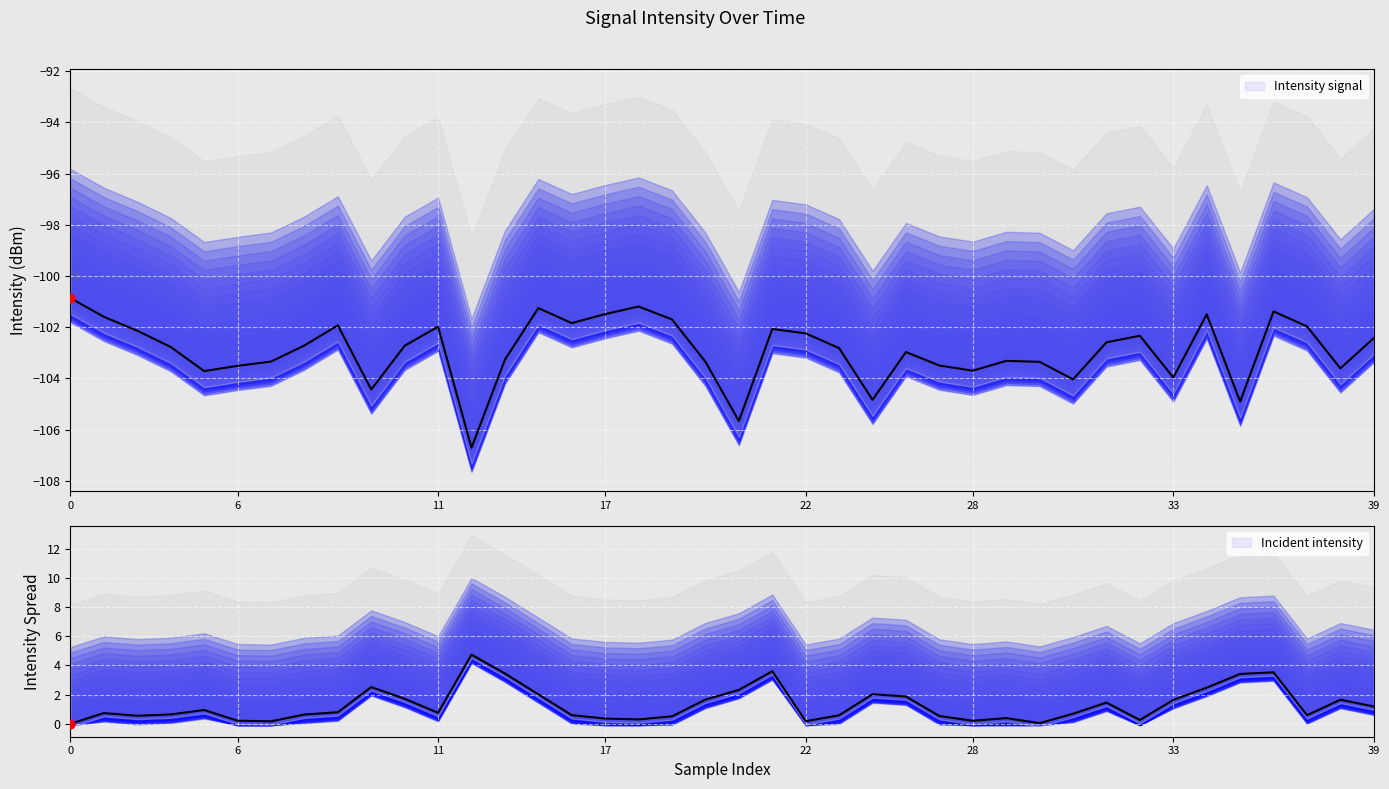

At how many categories does at least one series exceed -35?

40